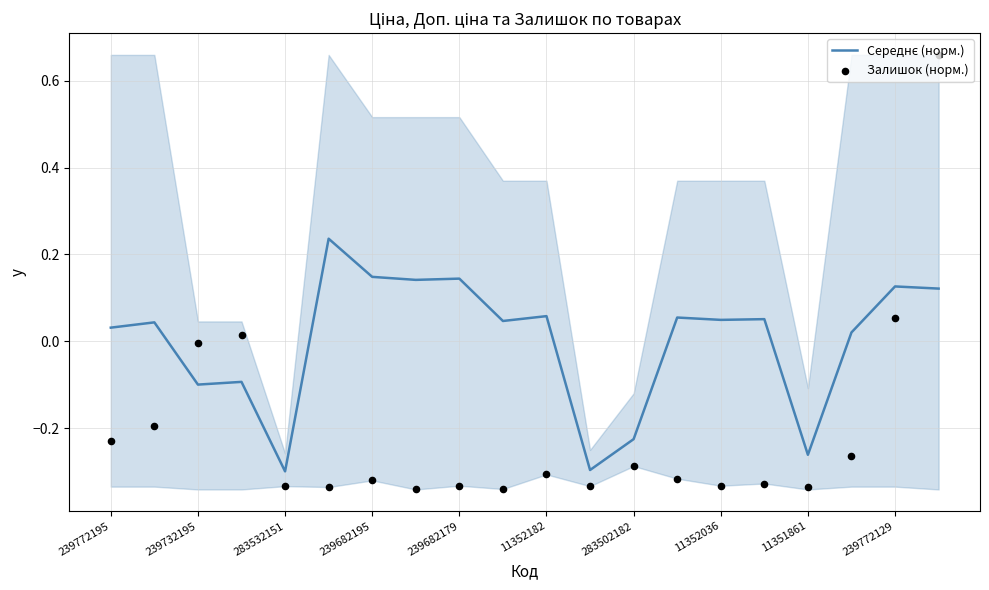

What are all the series names shown in the legend?

Середнє (норм.), Залишок (норм.)